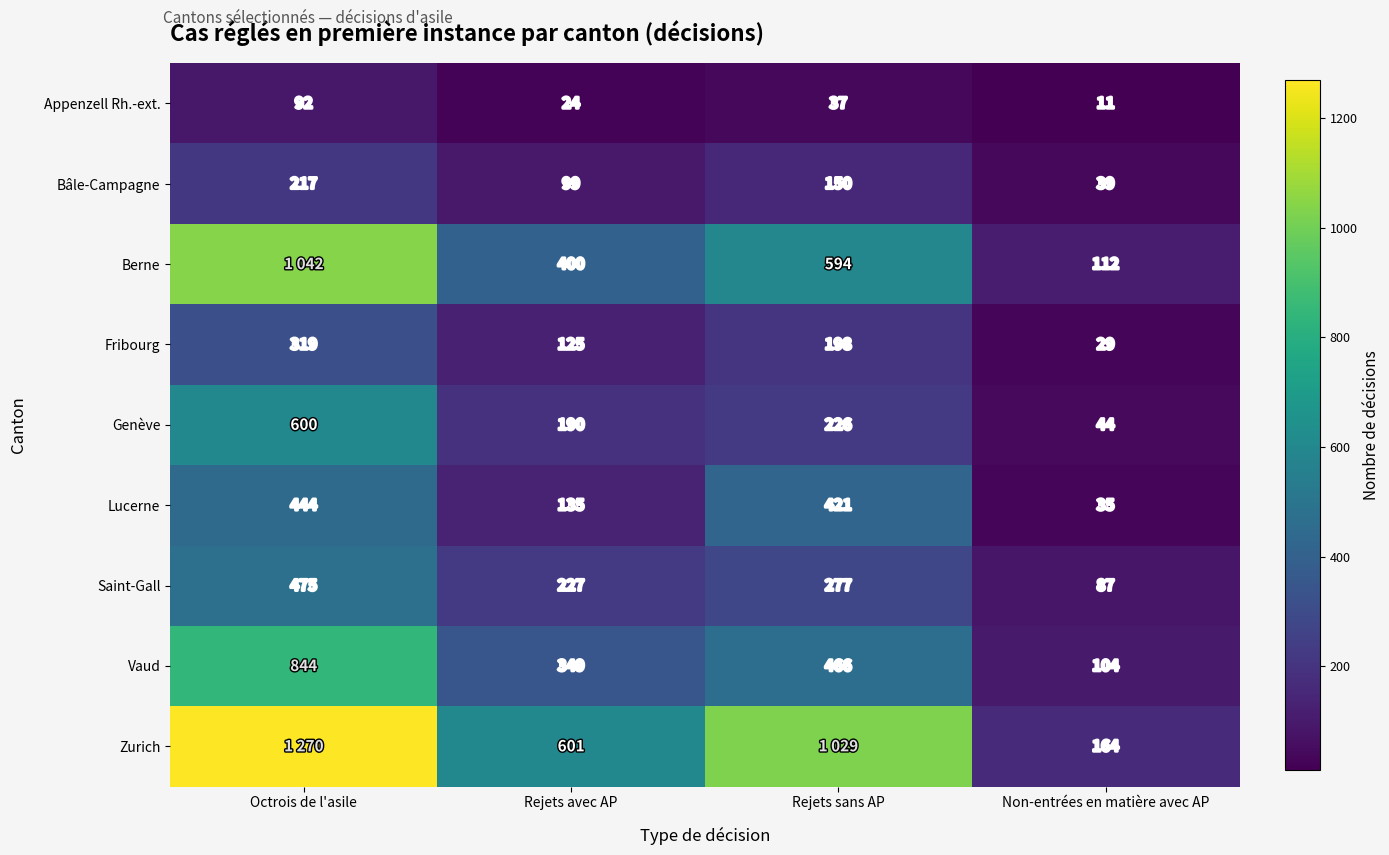

At which category does the chart reach its peak across all series?

Octrois de l'asile